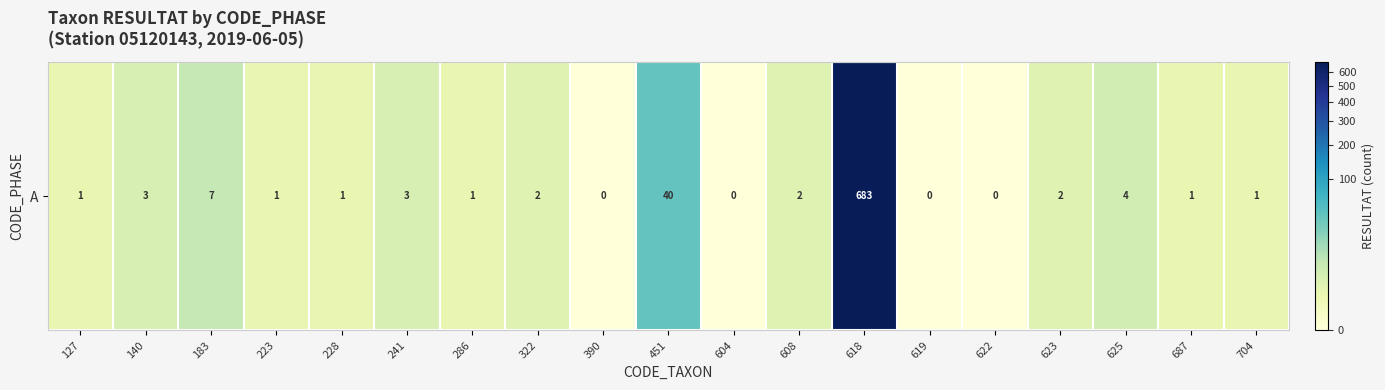

What is the difference between the values at 623 and 704?

1